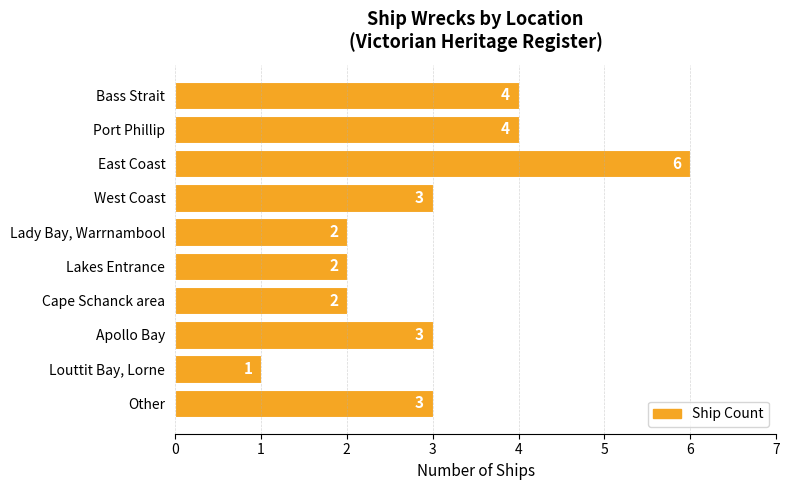

Reading top to bottom, transcribe all the data shown in this chart.

Bass Strait=4	Port Phillip=4	East Coast=6	West Coast=3	Lady Bay, Warrnambool=2	Lakes Entrance=2	Cape Schanck area=2	Apollo Bay=3	Louttit Bay, Lorne=1	Other=3